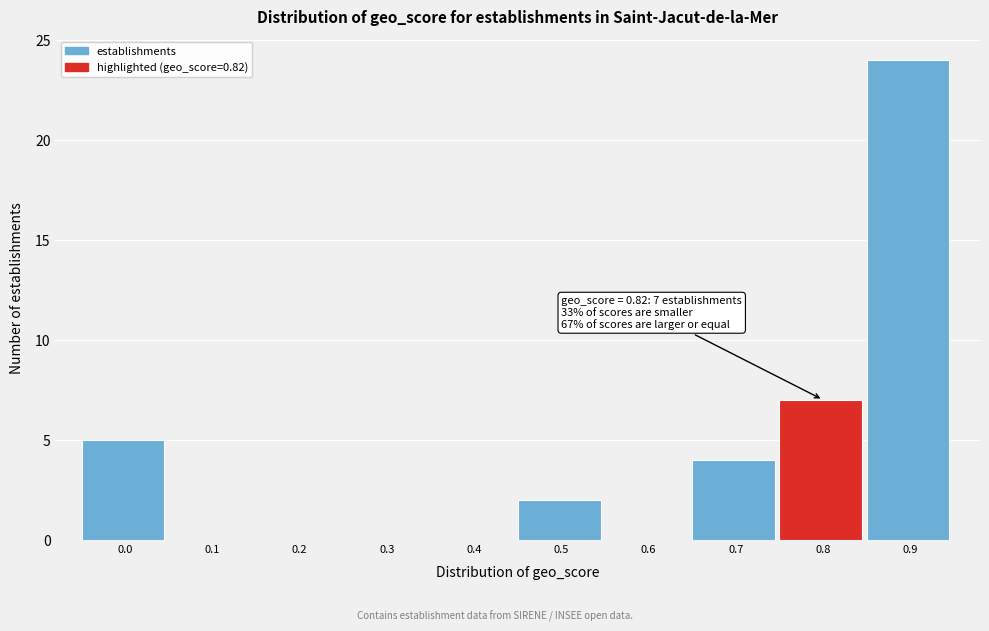

Reading left to right, what are all the values shown in this chart?

0.0=5	0.1=0	0.2=0	0.3=0	0.4=0	0.5=2	0.6=0	0.7=4	0.8=7	0.9=24